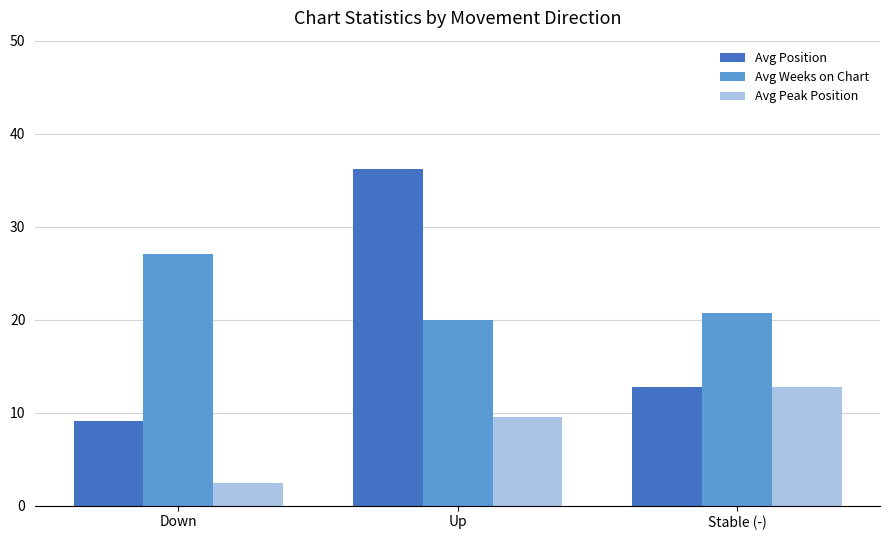

Count the number of data series in this chart.

3